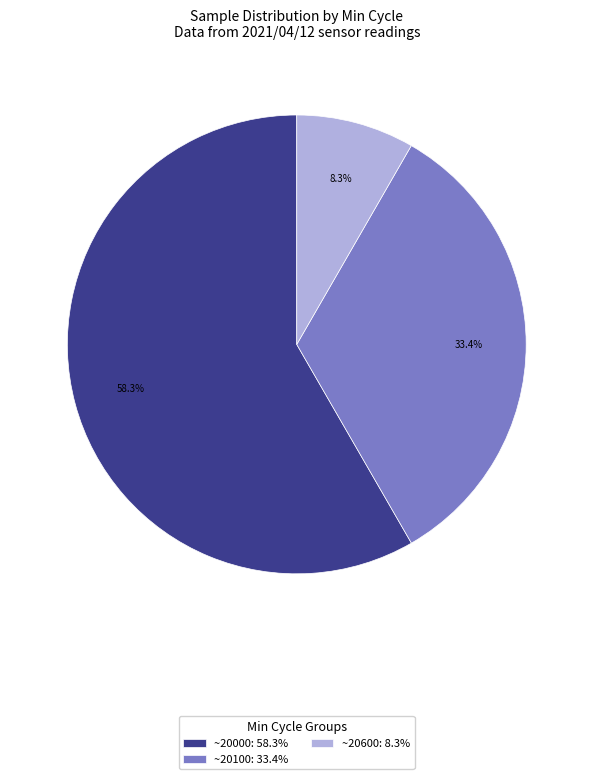

What percentage do ~20100: 33.4% and ~20000: 58.3% together represent?

91.7%